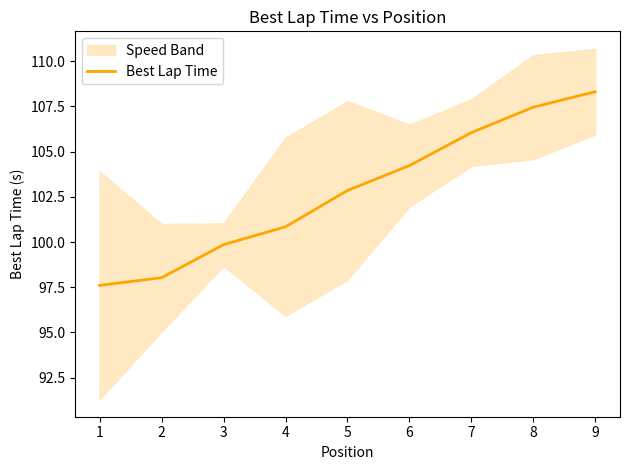

What is the highest value of the Best Lap Time series?

108.3